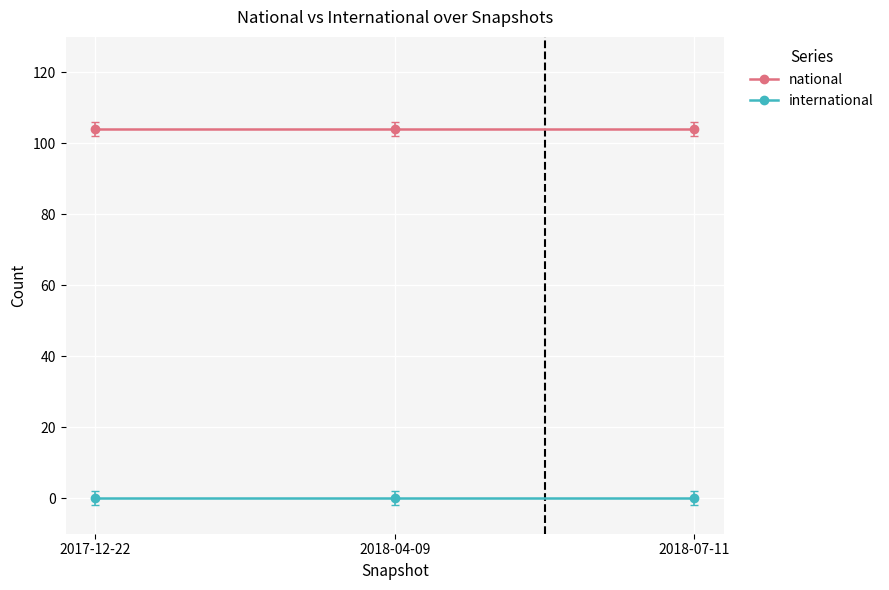

Is it true that international equals 0 at 2018-04-09?

True